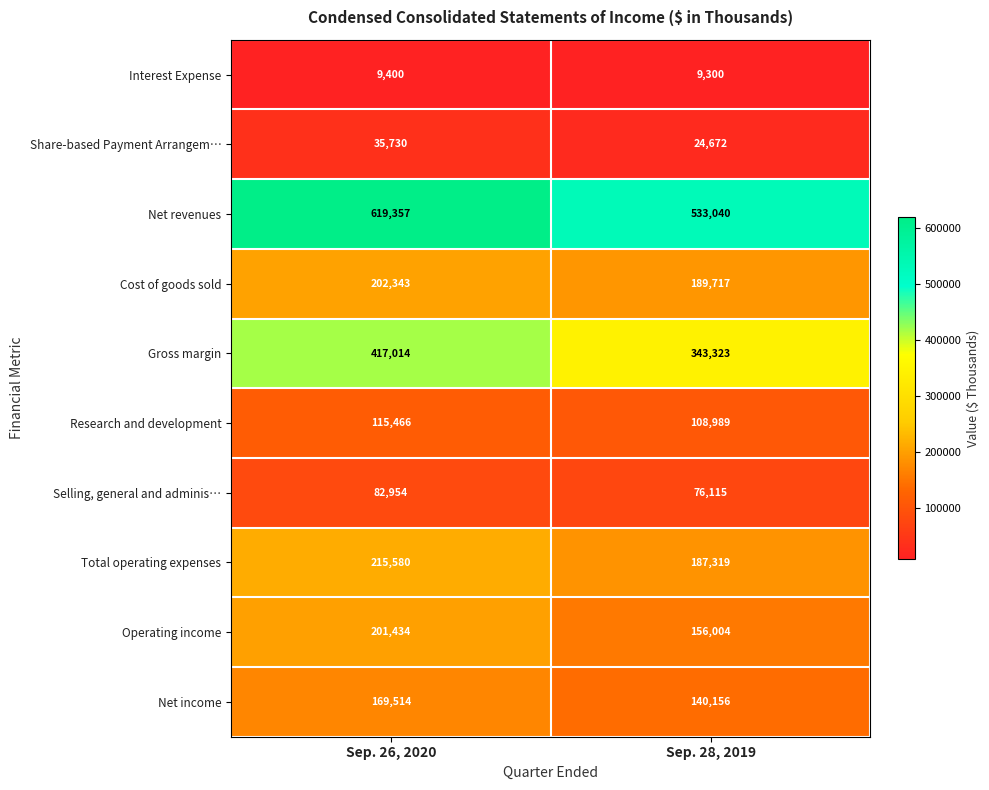

True or false: Total operating expenses has a value of 261130 at Sep. 28, 2019.

False